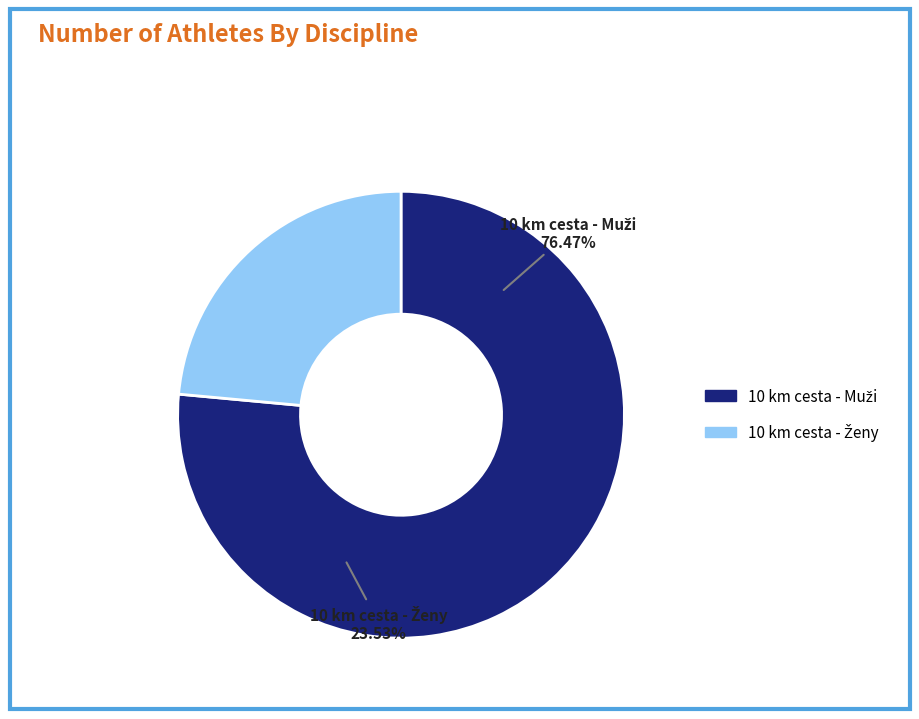

The 10 km cesta - Muži slice represents 70% of the pie. True or false?

False